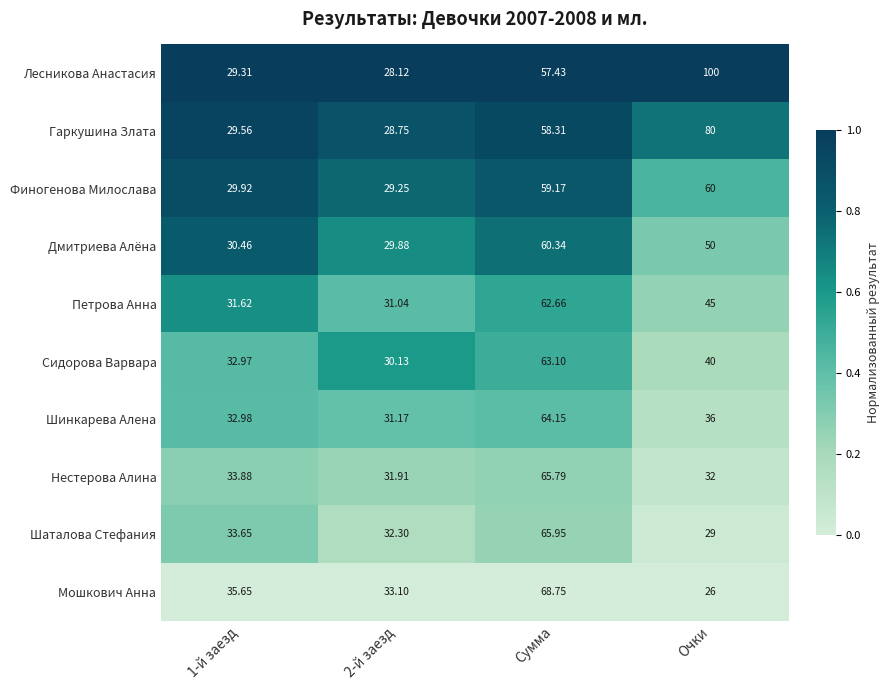

At which label is Шинкарева Алена closest to 47?

Очки